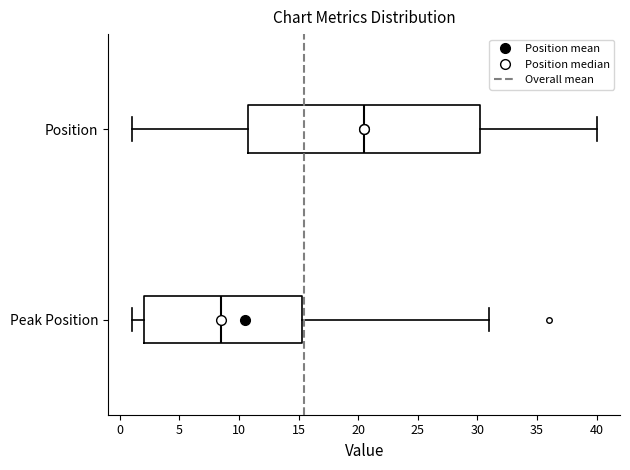

Reading bottom to top, read every box against the x-axis: the position of its median line, the range the box covers, and the ends of its whiskers. The values are not printed on the chart, so give them approximately, as read against the axis.

Peak Position: median 8.5, box 2.0 to 15.5, whiskers 1.0 to 31.0
Position: median 20.5, box 11.0 to 30.5, whiskers 1.0 to 40.0